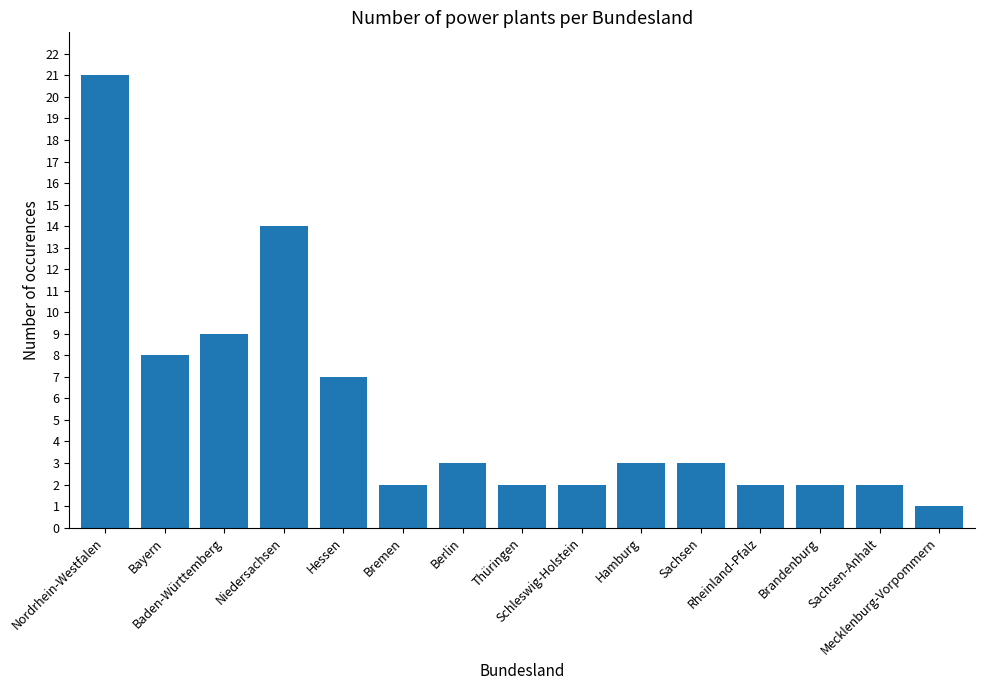

What is the sum of the values at Bayern and Nordrhein-Westfalen?

29